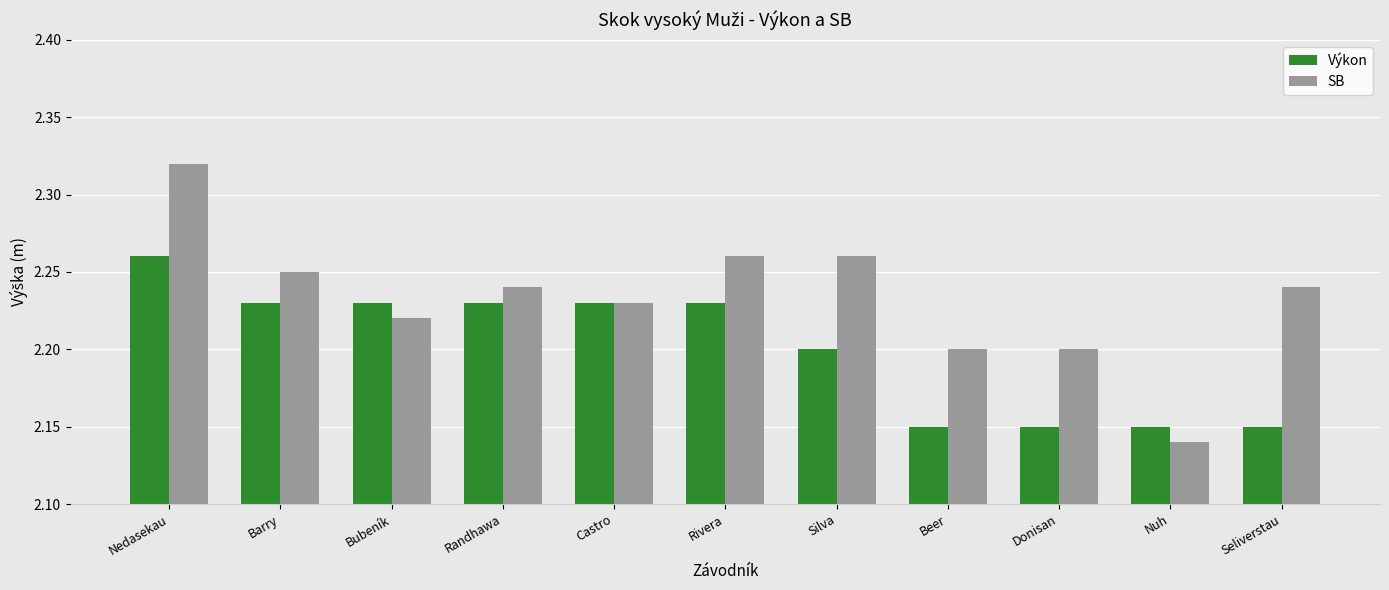

Which label corresponds to the smallest value in the chart?

Nuh